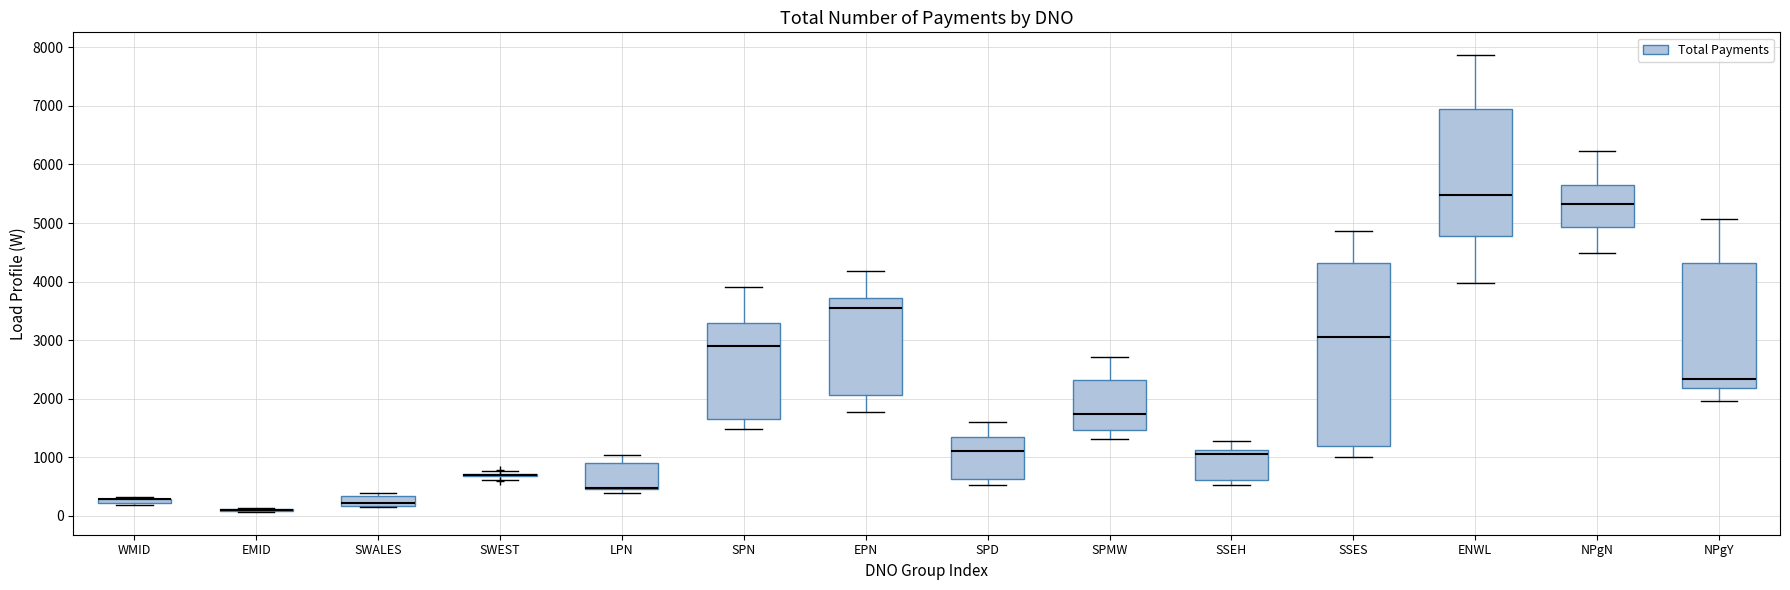

Where is the lower edge of the box for WMID on the y-axis? The values are not printed on the chart, so give them approximately, as read against the axis.

200